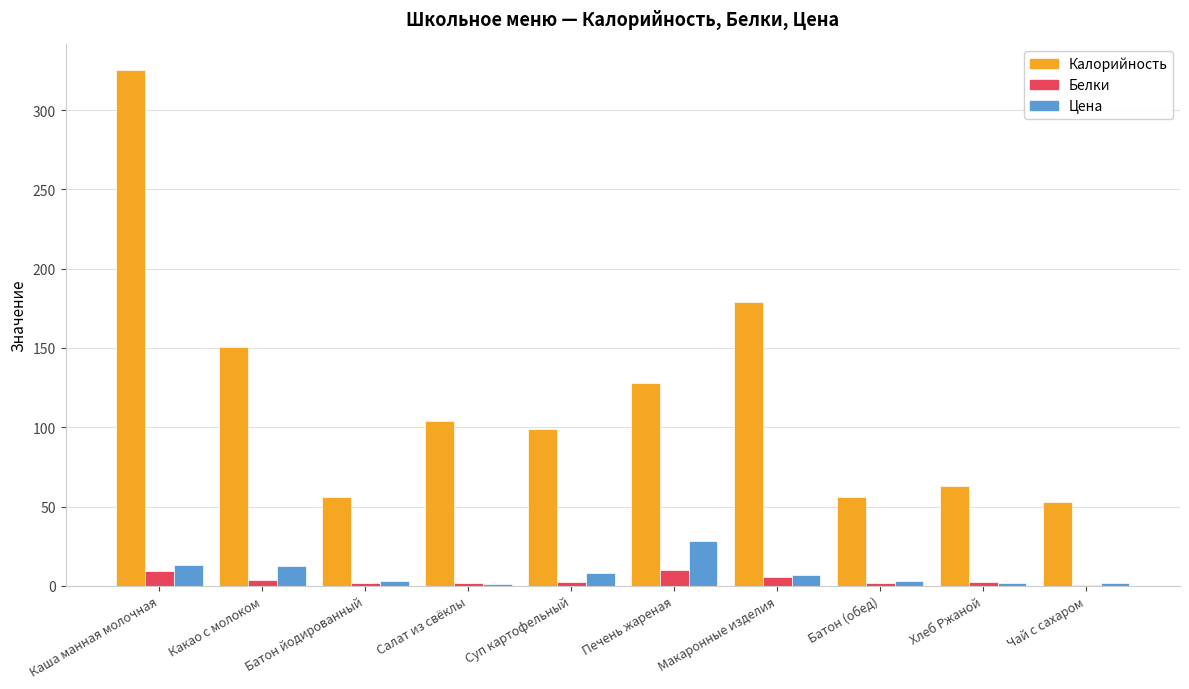

At which label does Цена reach its peak?

Печень жареная